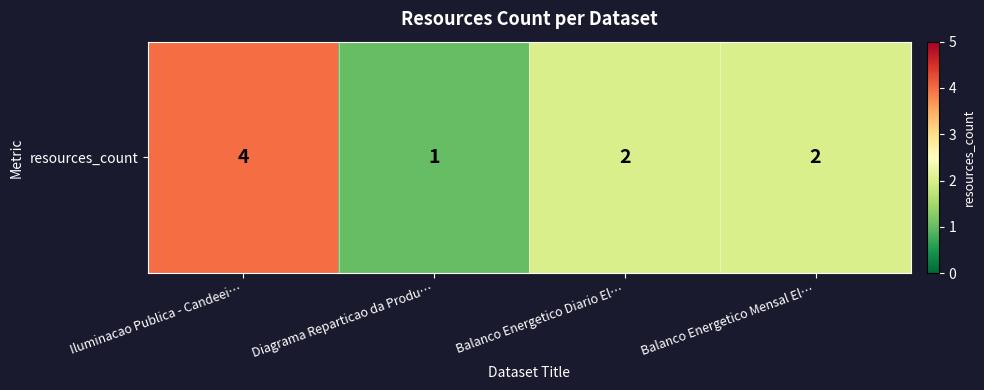

The chart shows a value of 2 at Diagrama Reparticao da Produ…. True or false?

False